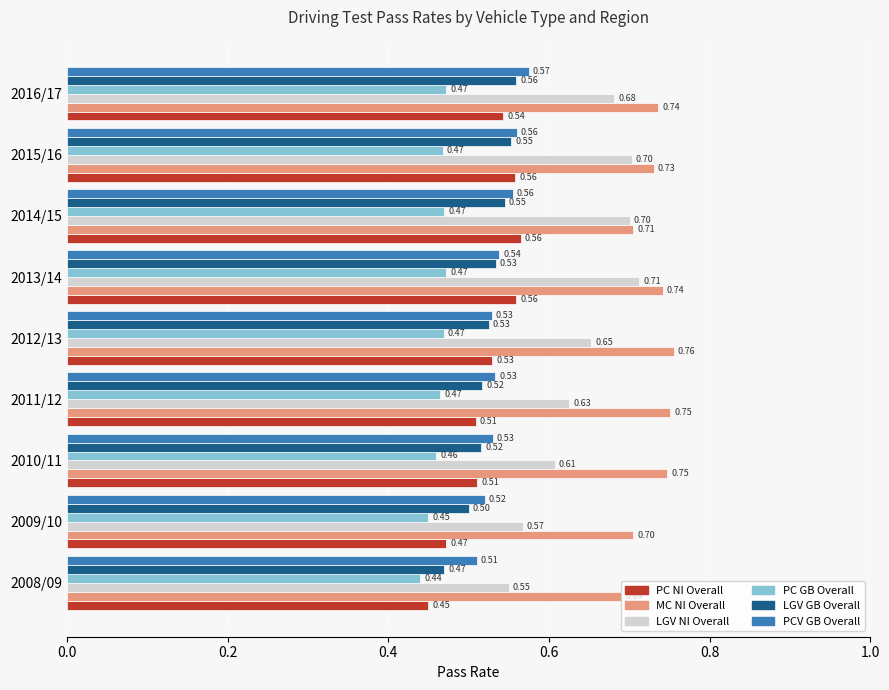

What is the sum of all LGV NI Overall values?

5.8